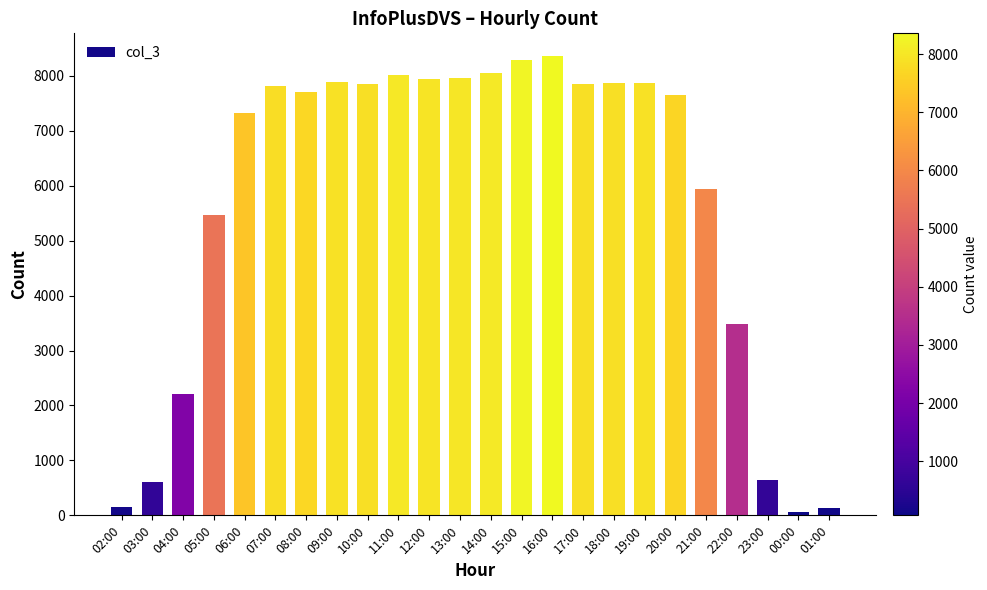

What is the value of the 7th bar from the left?

7709